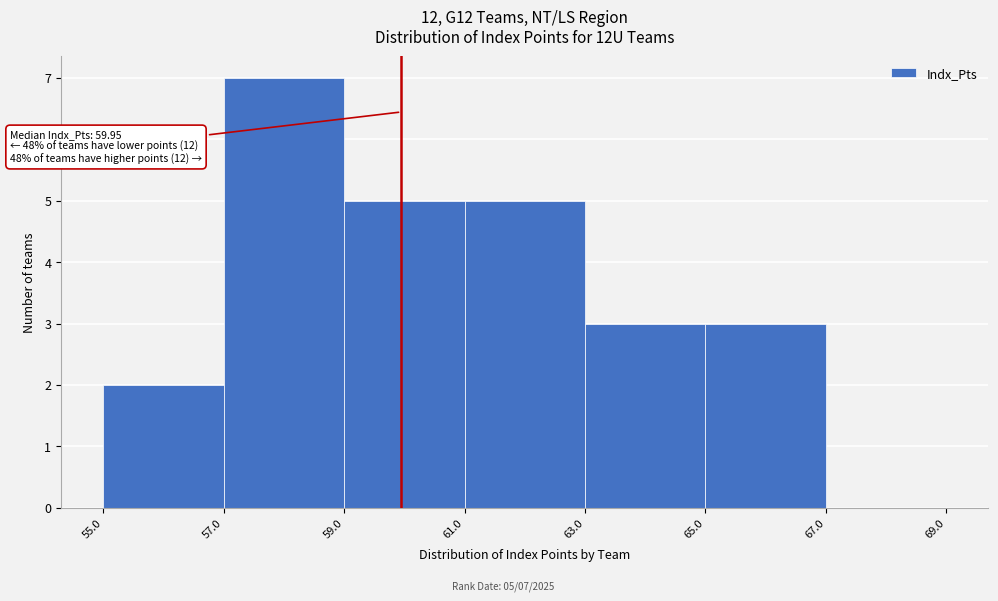

Over which range of the x-axis is the bar tallest?

57.0 to 59.0